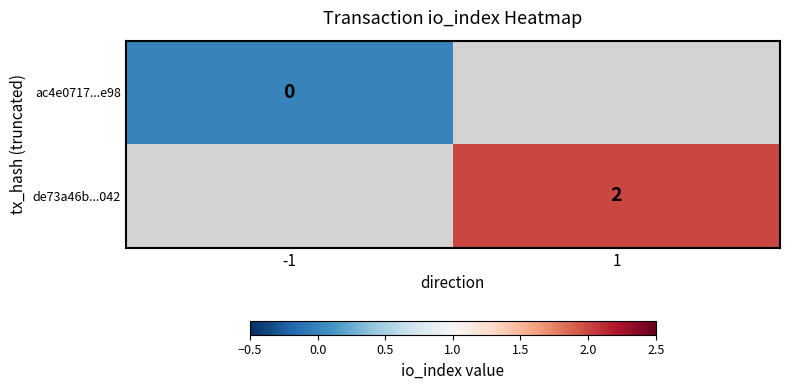

Which has a higher value, -1 or 1?

1